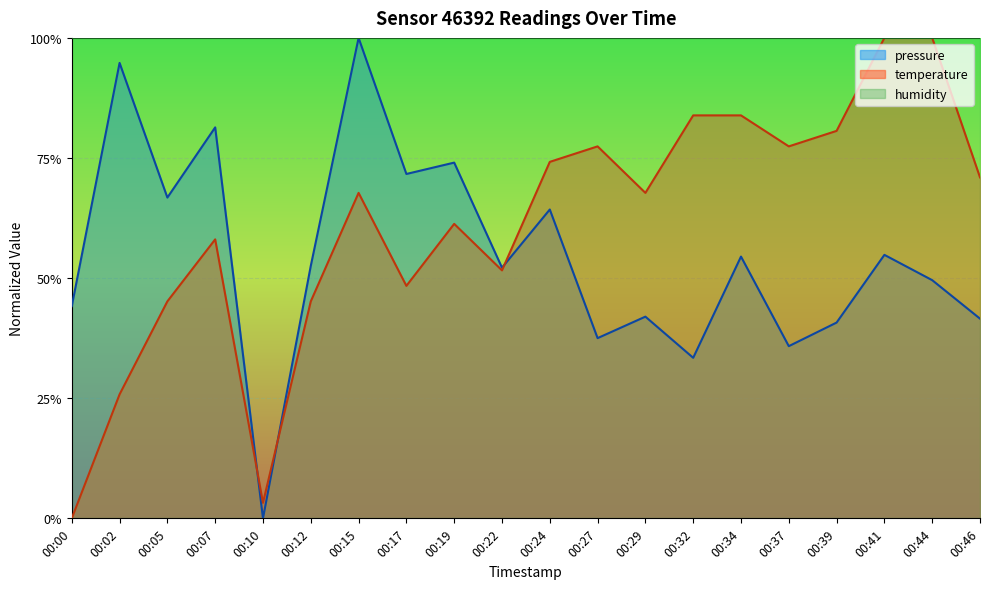

Read the pressure value at 00:24.

0.6